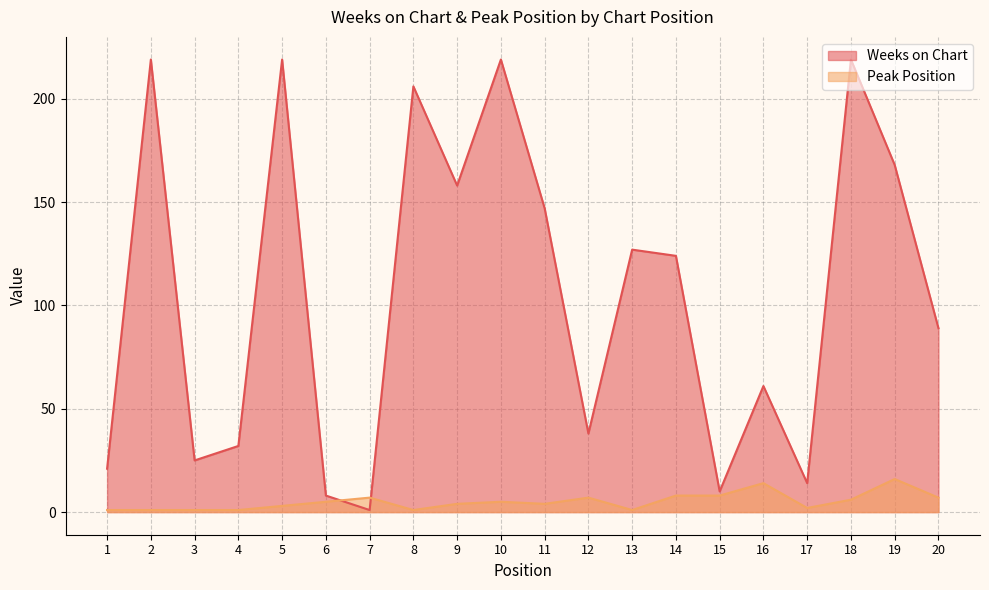

Which category has the lowest value across all series?

7